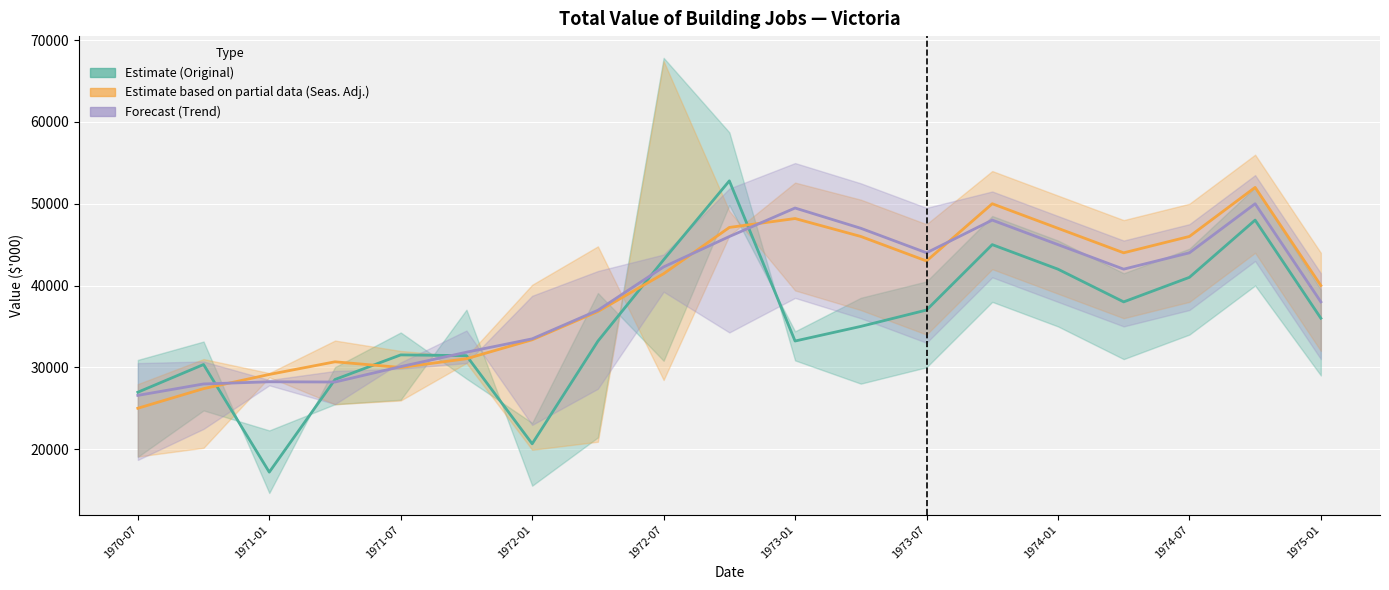

True or false: Seasonally Adjusted (Total) (mid) and Original (Total) (mid) intersect in this chart.

True